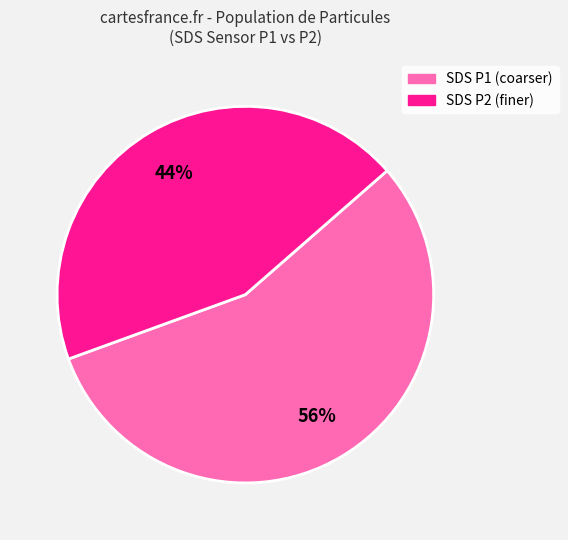

Combined, do SDS P1 (coarser) and SDS P2 (finer) account for over 50%?

Yes